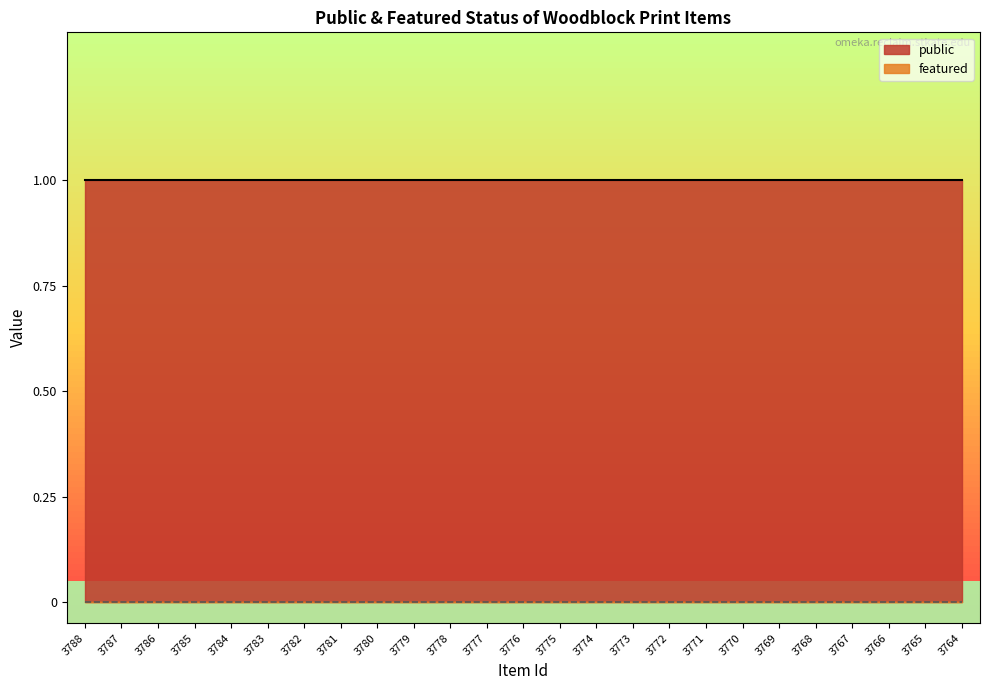

The public series shows 1 at 3783. True or false?

True